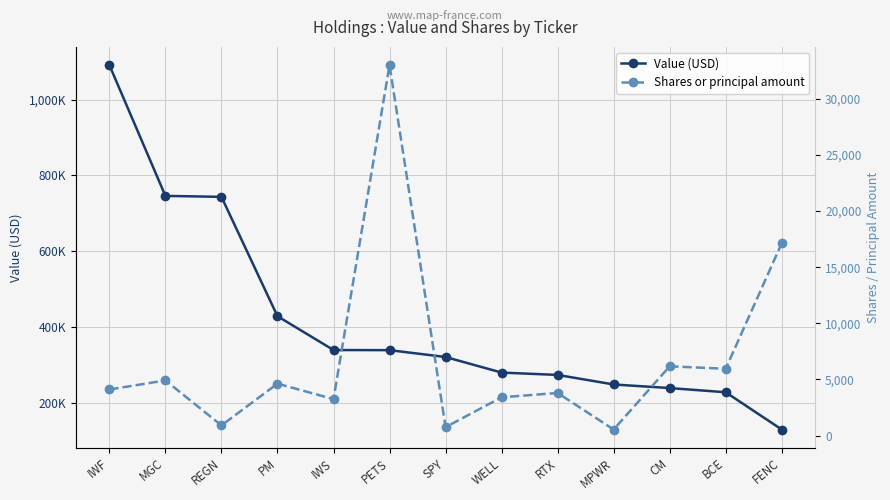

Rank the series at REGN from highest to lowest value.

Value (USD), Shares or principal amount